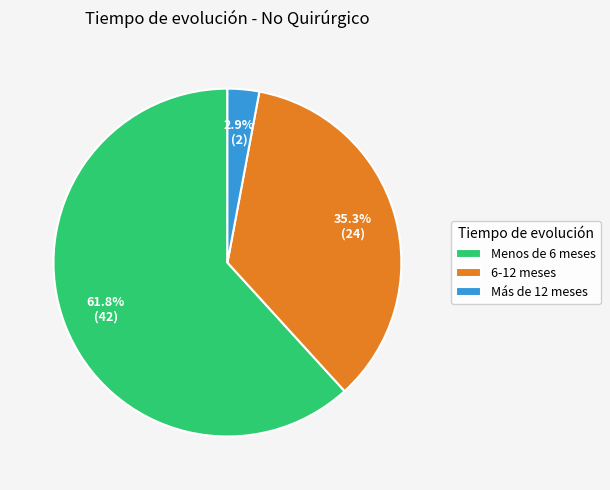

To the nearest percent, what is the average slice percentage?

33%